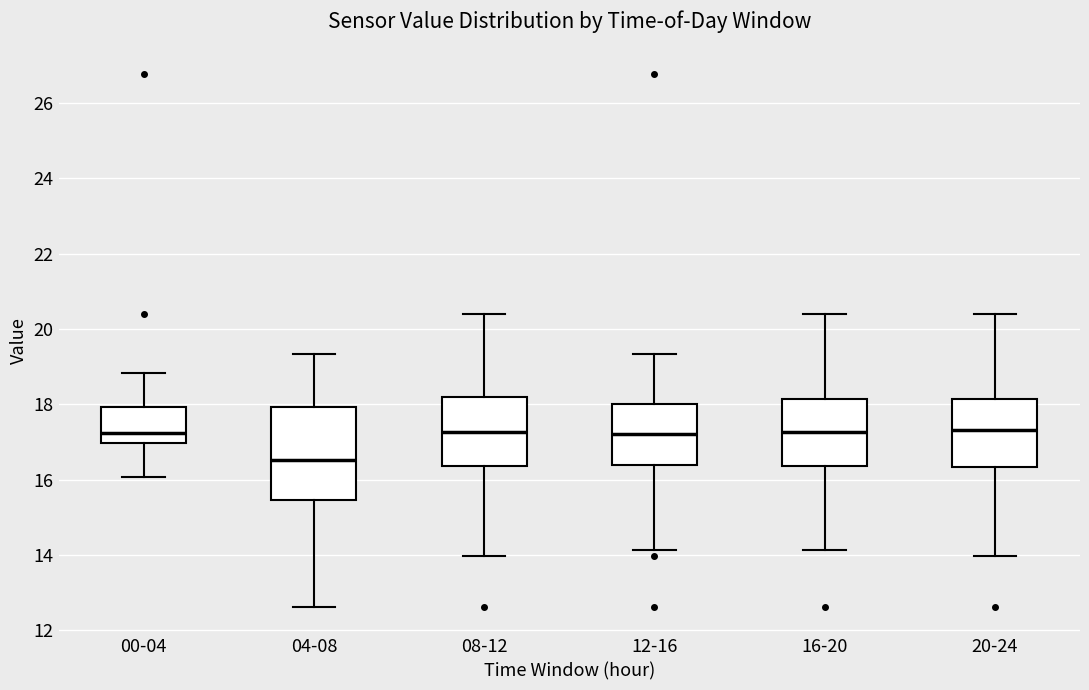

Reading left to right, transcribe this box plot: for each box, give where its median line is, the range the box spans, and where its two whiskers end, as read against the y-axis. The values are not printed on the chart, so give them approximately, as read against the axis.

00-04: median 17.2, box 17.0 to 18.0, whiskers 16.0 to 18.8
04-08: median 16.6, box 15.4 to 18.0, whiskers 12.6 to 19.4
08-12: median 17.2, box 16.4 to 18.2, whiskers 14.0 to 20.4
12-16: median 17.2, box 16.4 to 18.0, whiskers 14.2 to 19.4
16-20: median 17.2, box 16.4 to 18.2, whiskers 14.2 to 20.4
20-24: median 17.4, box 16.4 to 18.2, whiskers 14.0 to 20.4